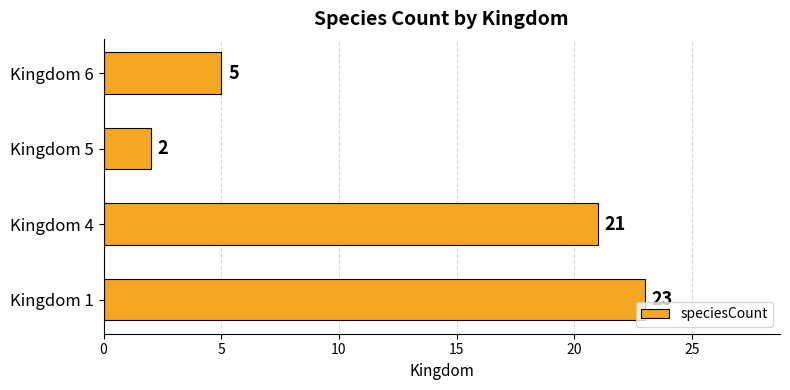

Which has a higher value, Kingdom 4 or Kingdom 6?

Kingdom 4